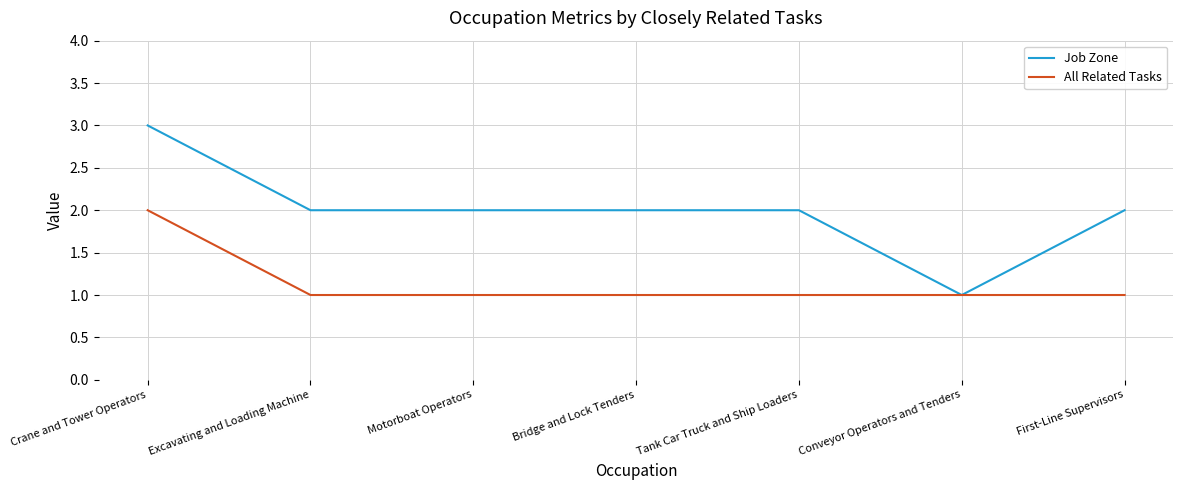

Read the Job Zone value at Excavating and Loading Machine.

2